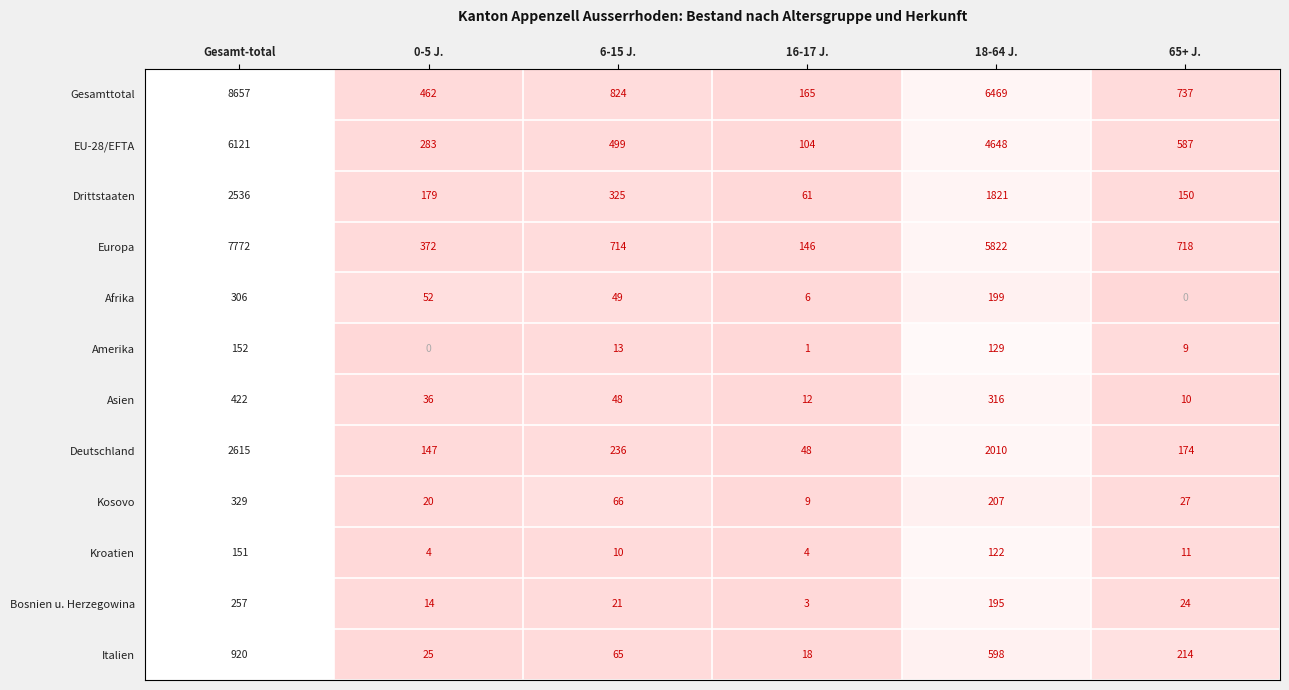

At how many categories does at least one series exceed 0?

6